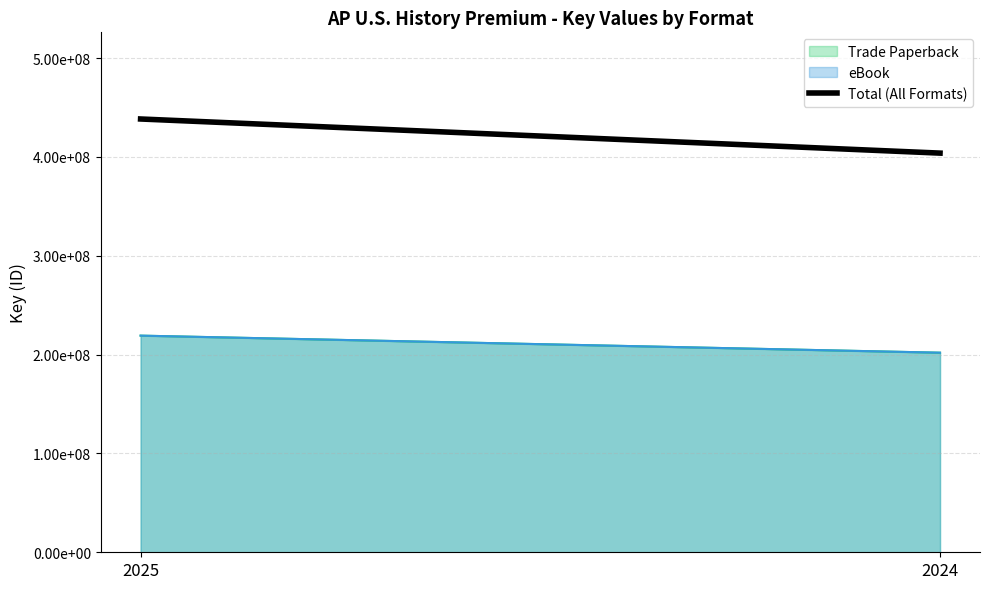

How many values are below 438452914?

1